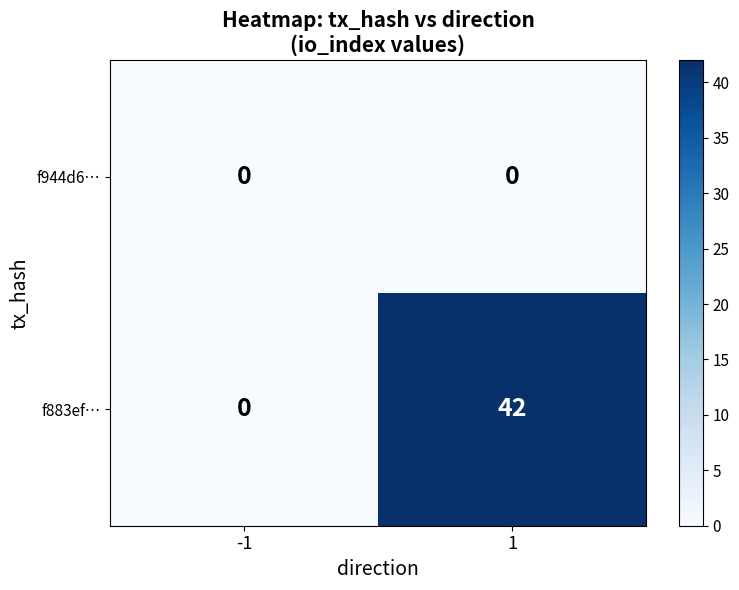

What is the maximum value shown in the chart?

42